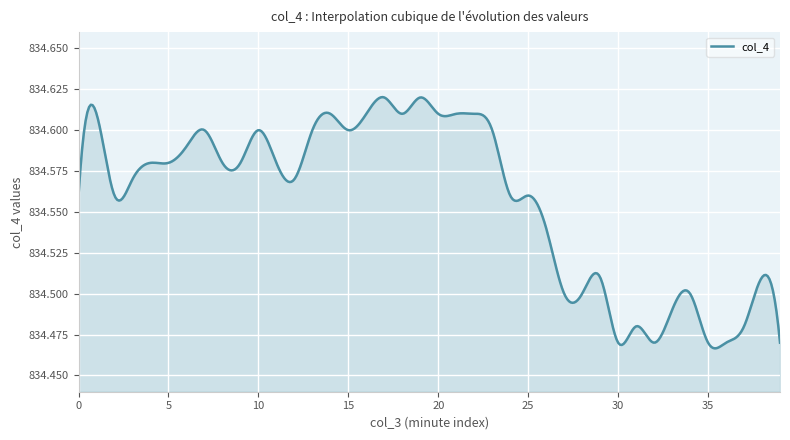

Does the chart display data point markers on the line(s)?

No